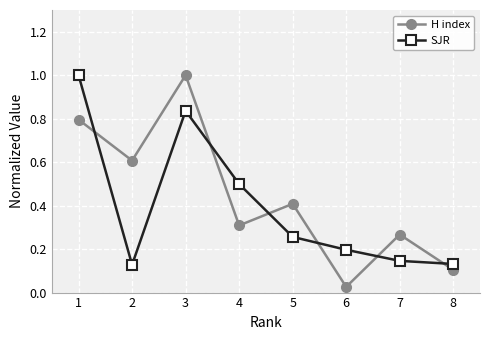

True or false: H index has a value of 0.1 at 4.

False